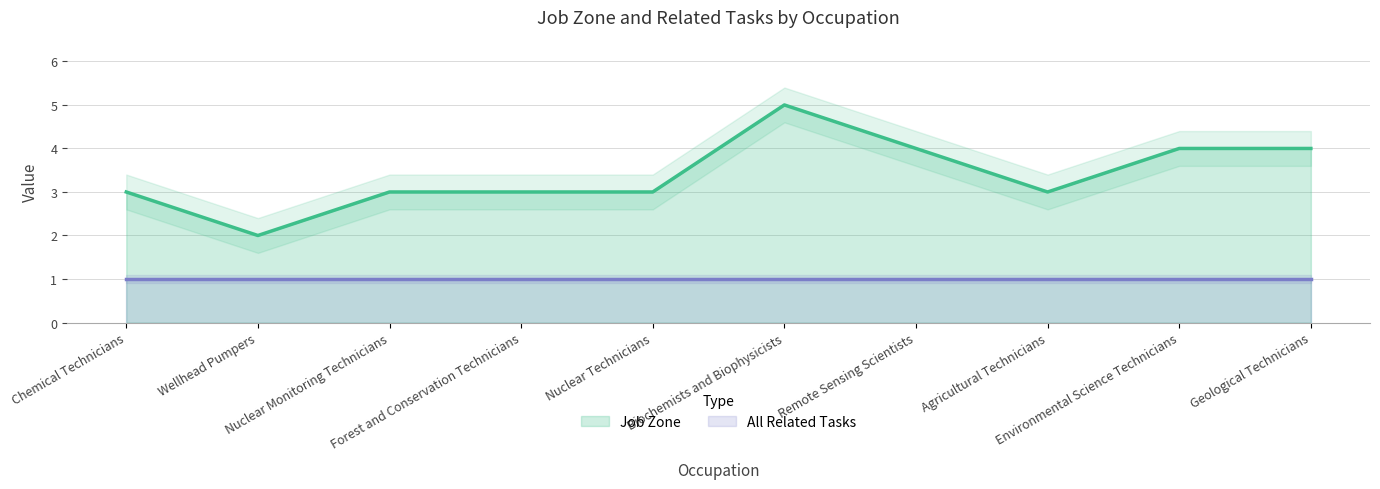

Is it true that the value at Remote Sensing Scientists is 4?

True